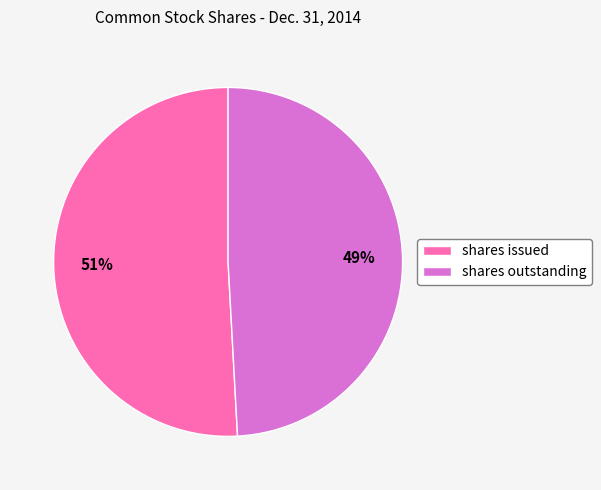

Between shares outstanding and shares issued, which is larger?

shares issued